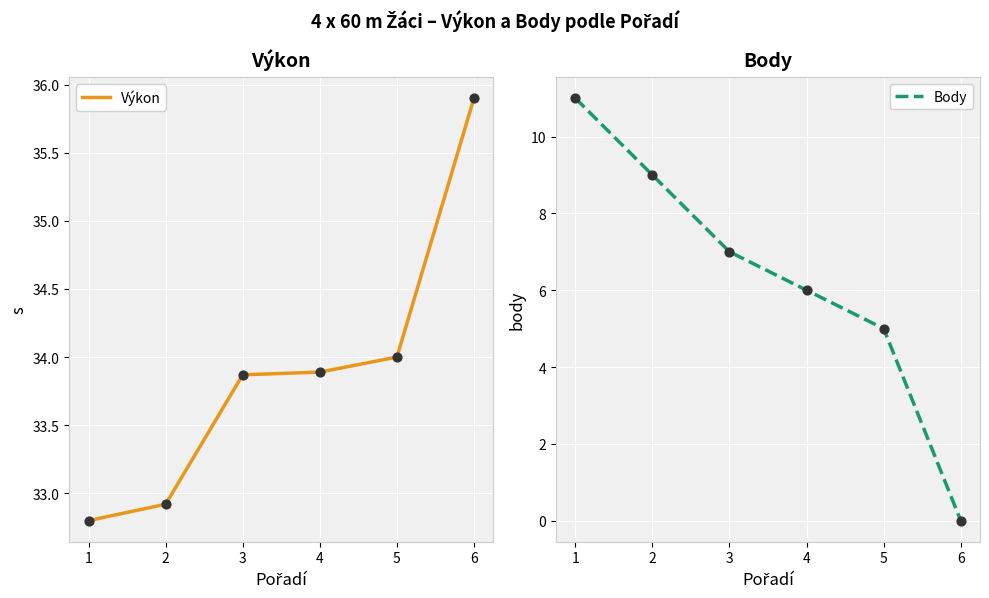

At how many categories does at least one series exceed 0?

6